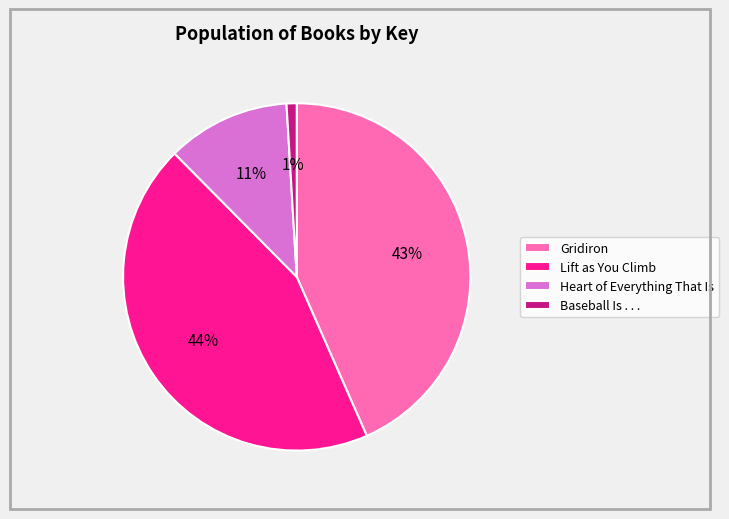

What percentage is the Lift as You Climb slice, to the nearest percent?

44%